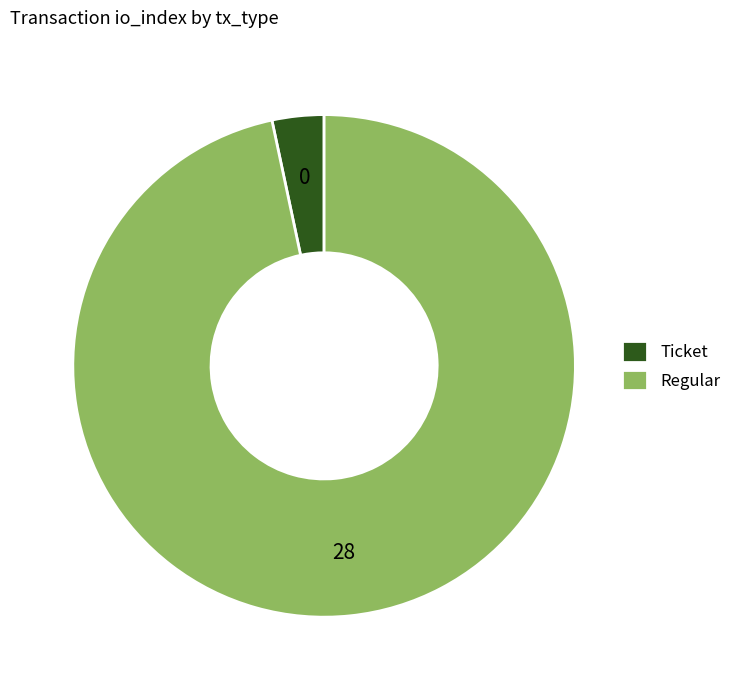

Do Regular and Ticket together represent more than half of the pie?

Yes